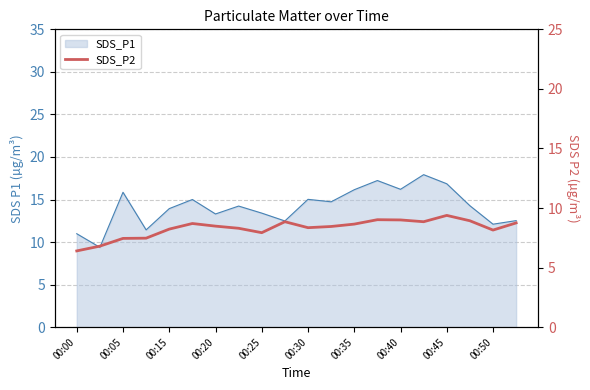

Is it true that the value at 17 is 2.7?

False